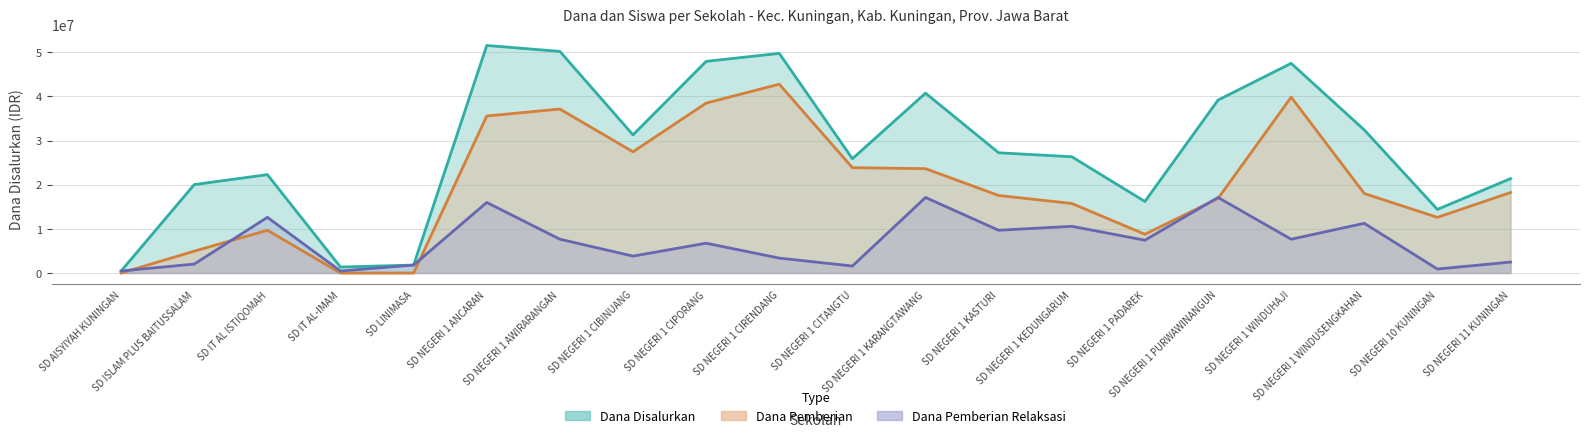

How many lines are shown in the chart?

3